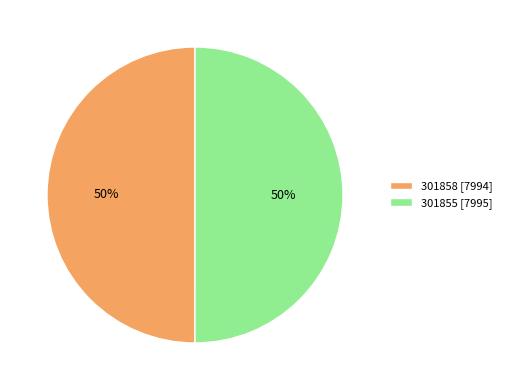

The 301858 [7994] slice represents 50% of the pie. True or false?

True